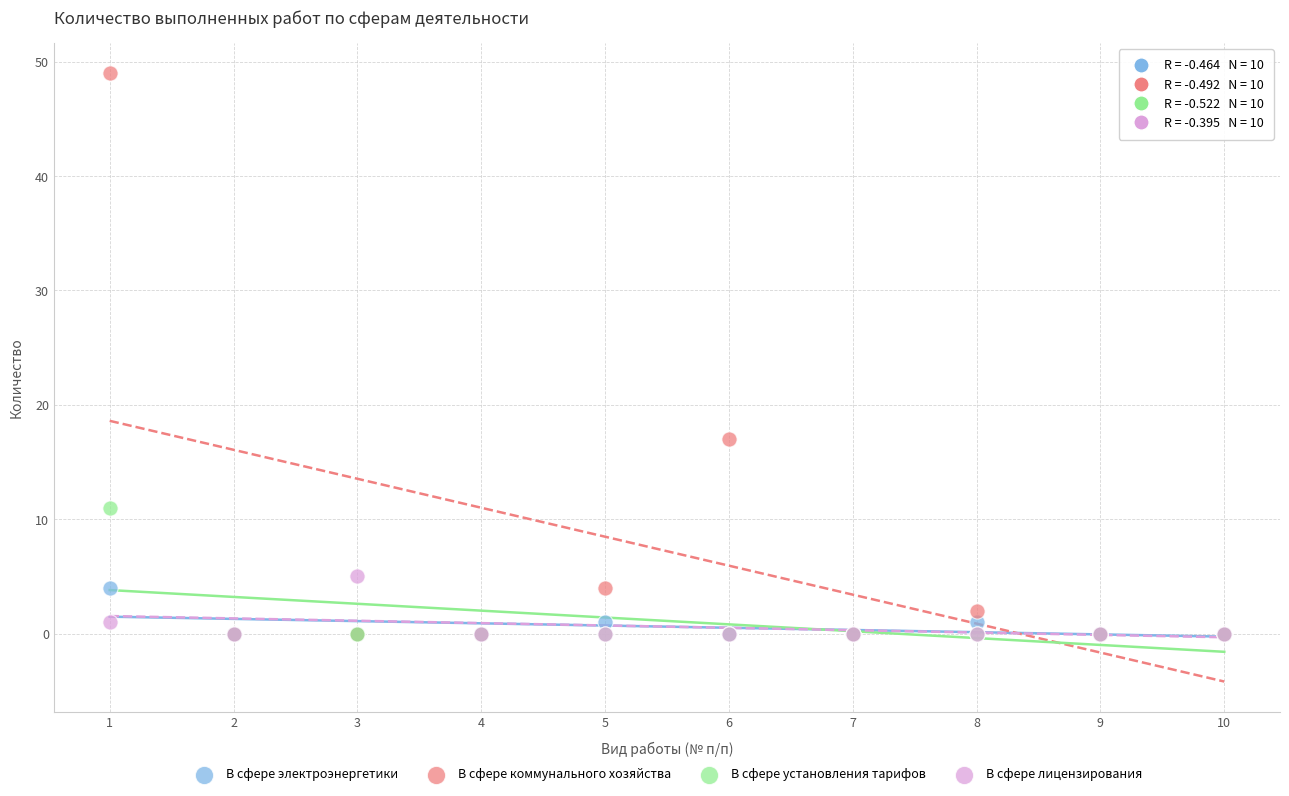

Across all series, what Y value is closest to 24?

17